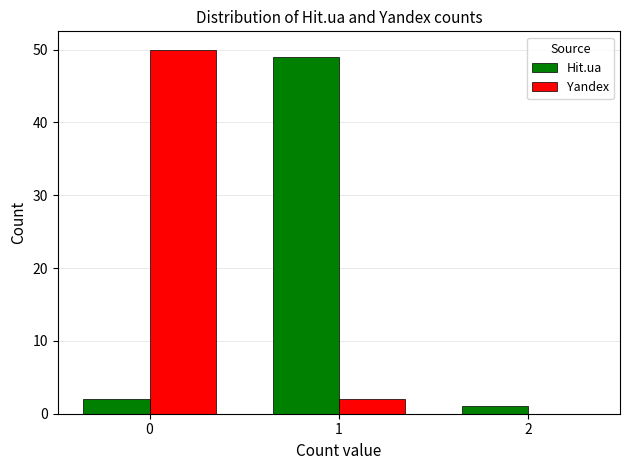

How many categories are shown in the chart?

3